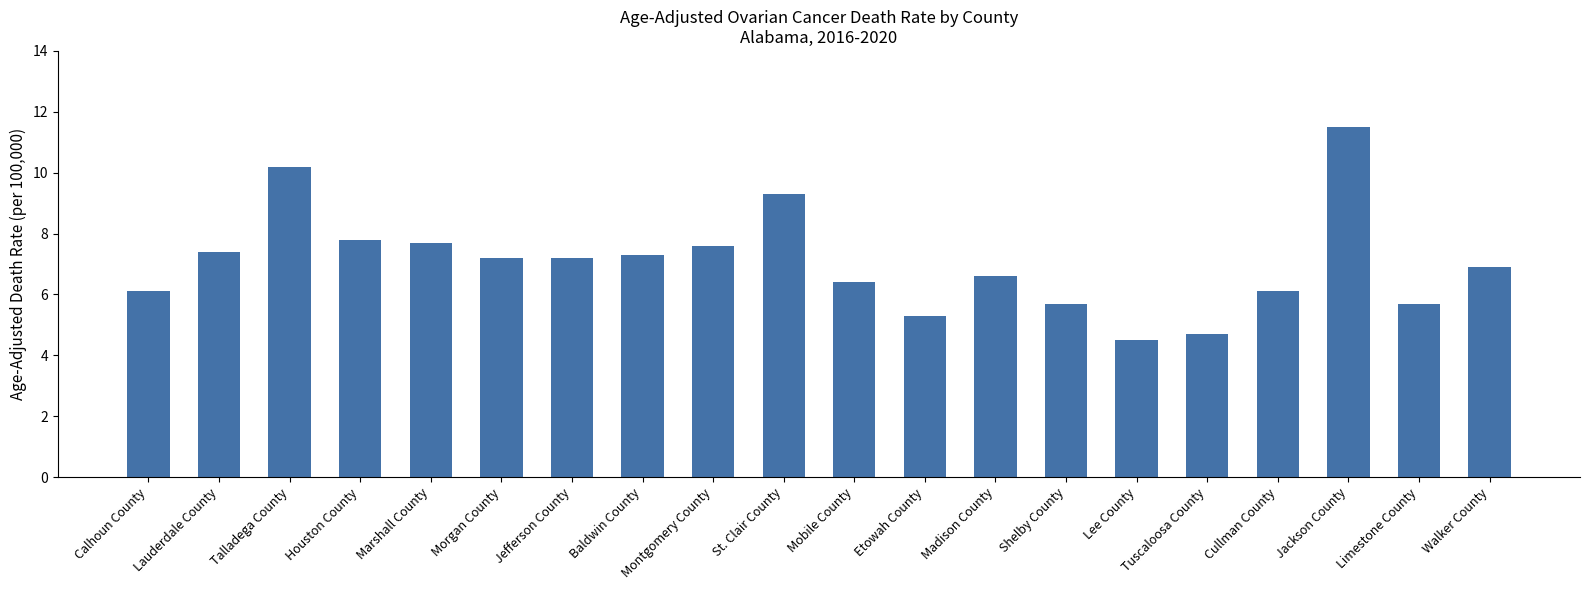

How many data points are less than 7?

10